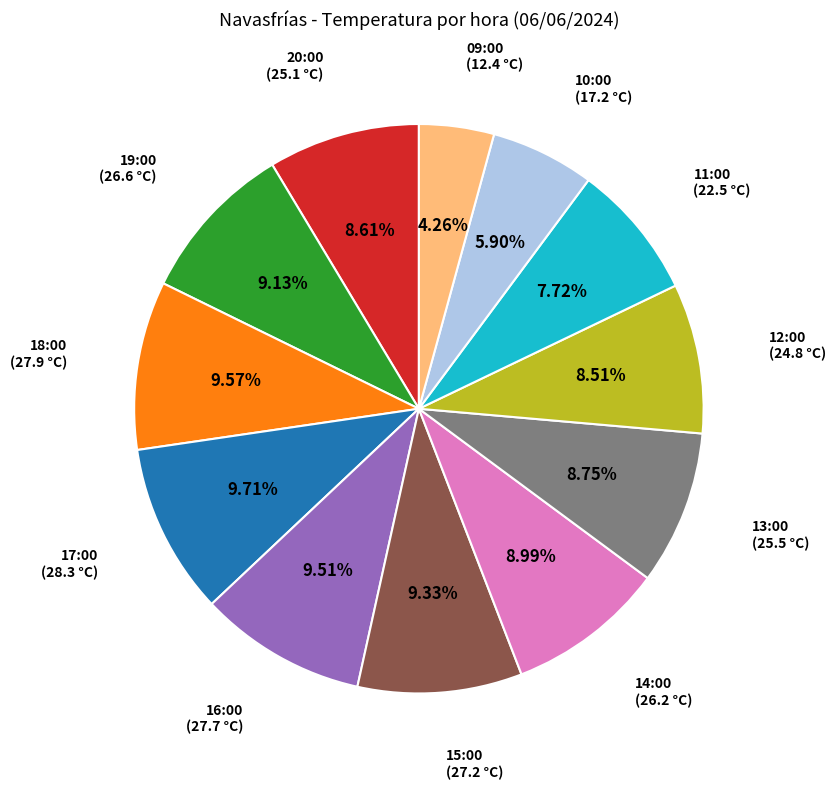

To the nearest percent, what is the average slice percentage?

8%